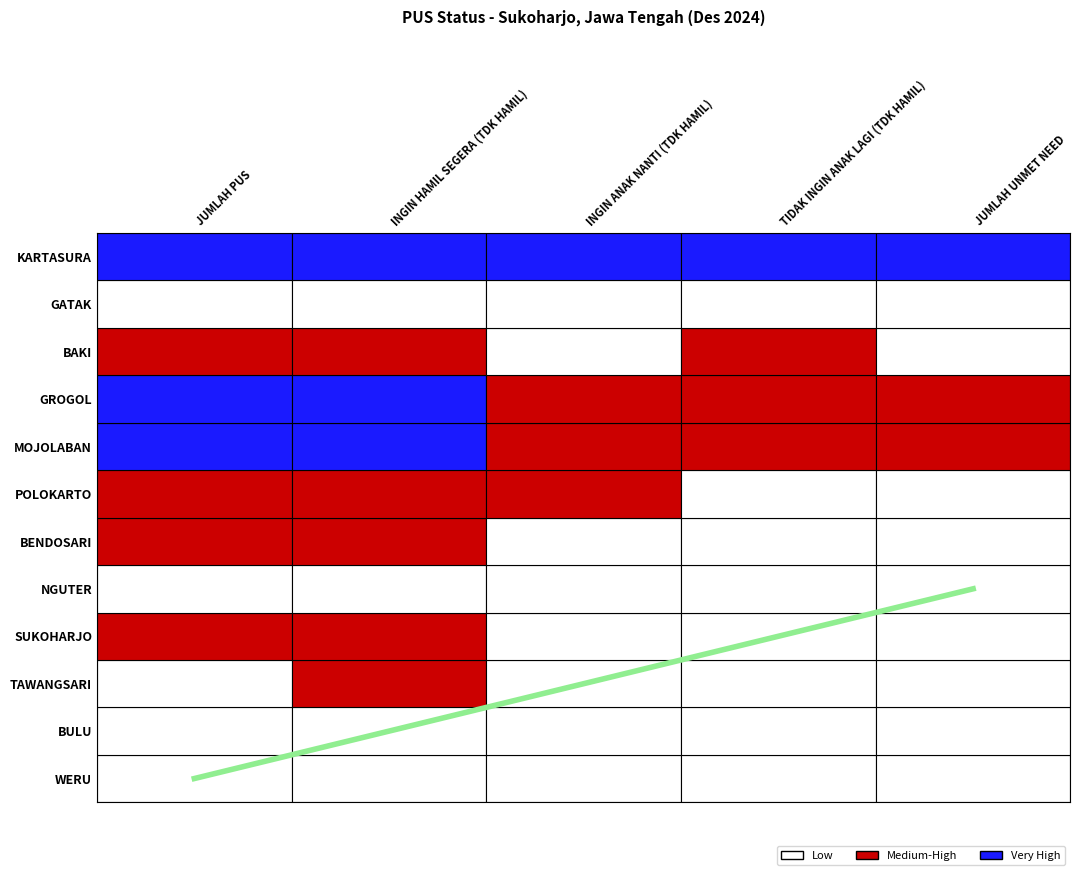

What is the ratio of the value at INGIN HAMIL SEGERA (TDK HAMIL) to the value at JUMLAH UNMET NEED?

0.3